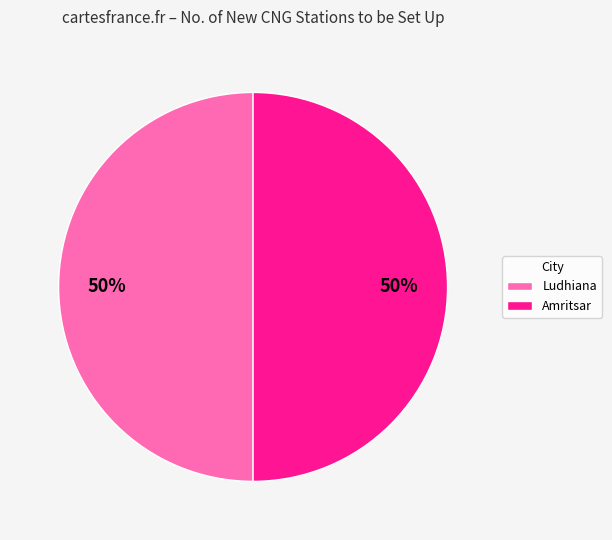

To the nearest percent, what portion does Amritsar represent?

50%